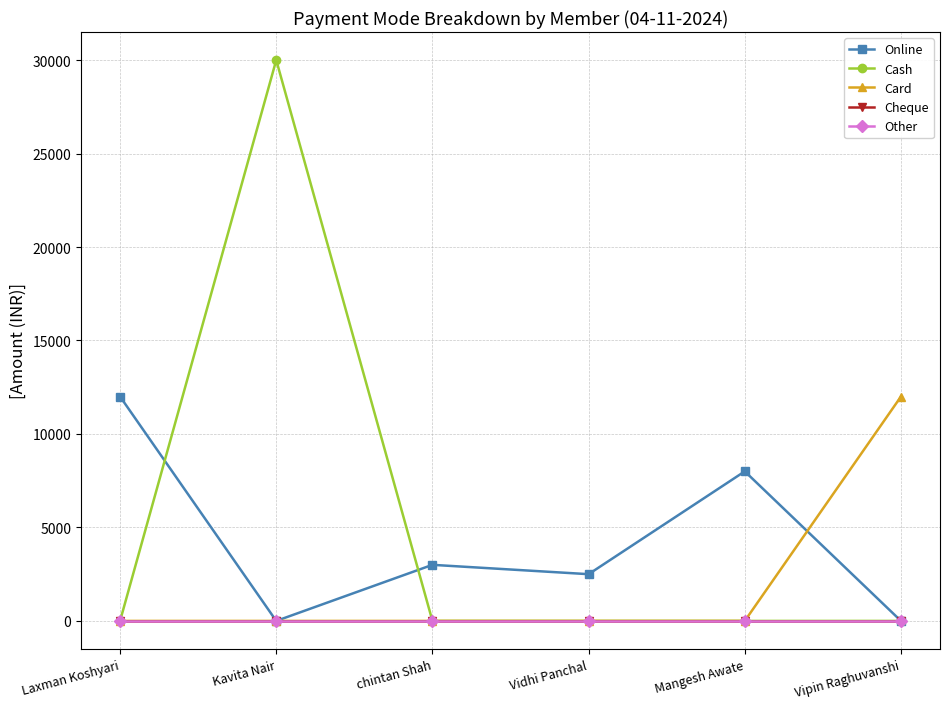

Does the chart have visible grid lines?

Yes